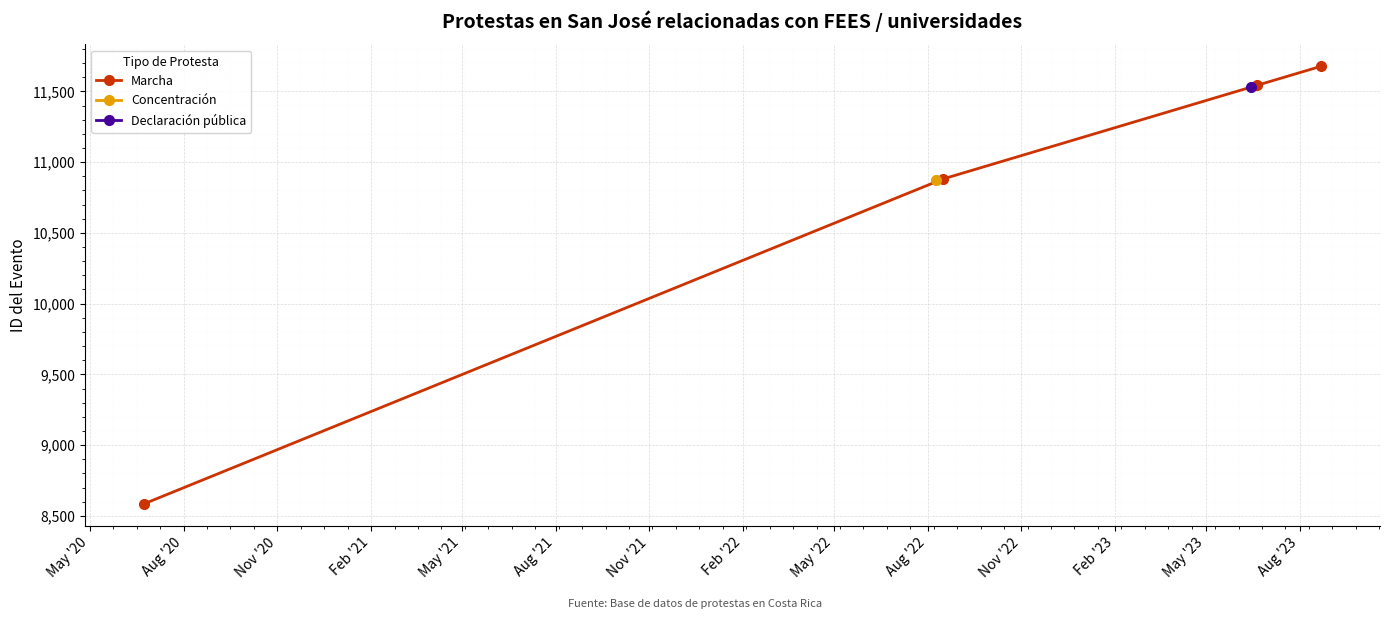

What is the value of the Marcha point at the 3rd from the left?

11543